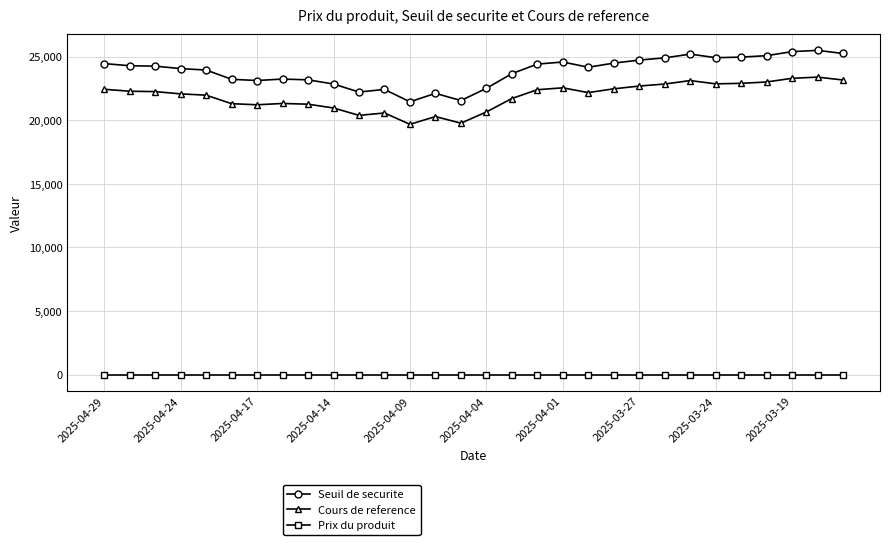

Which series has the widest spread of values?

Seuil de securite